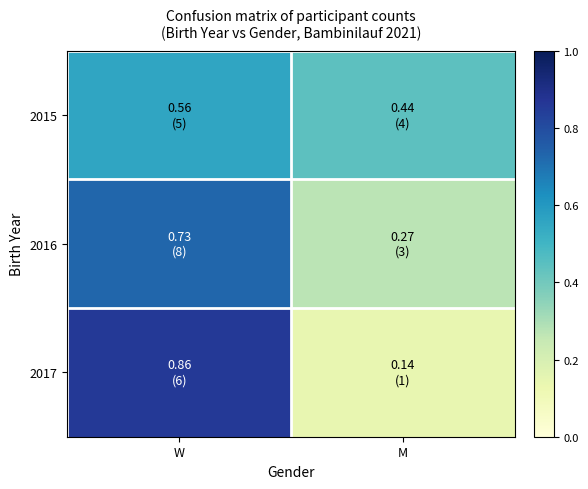

Reading left to right, extract all data points from this chart.

2015: W=0.6	M=0.4
2016: W=0.7	M=0.3
2017: W=0.9	M=0.1